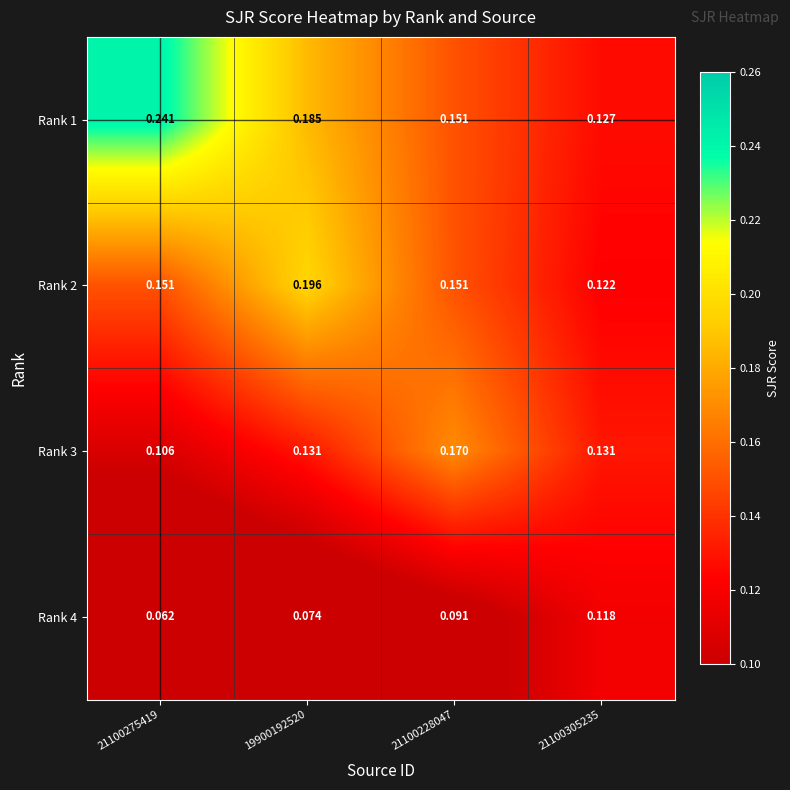

Which category has the lowest value across all series?

21100275419